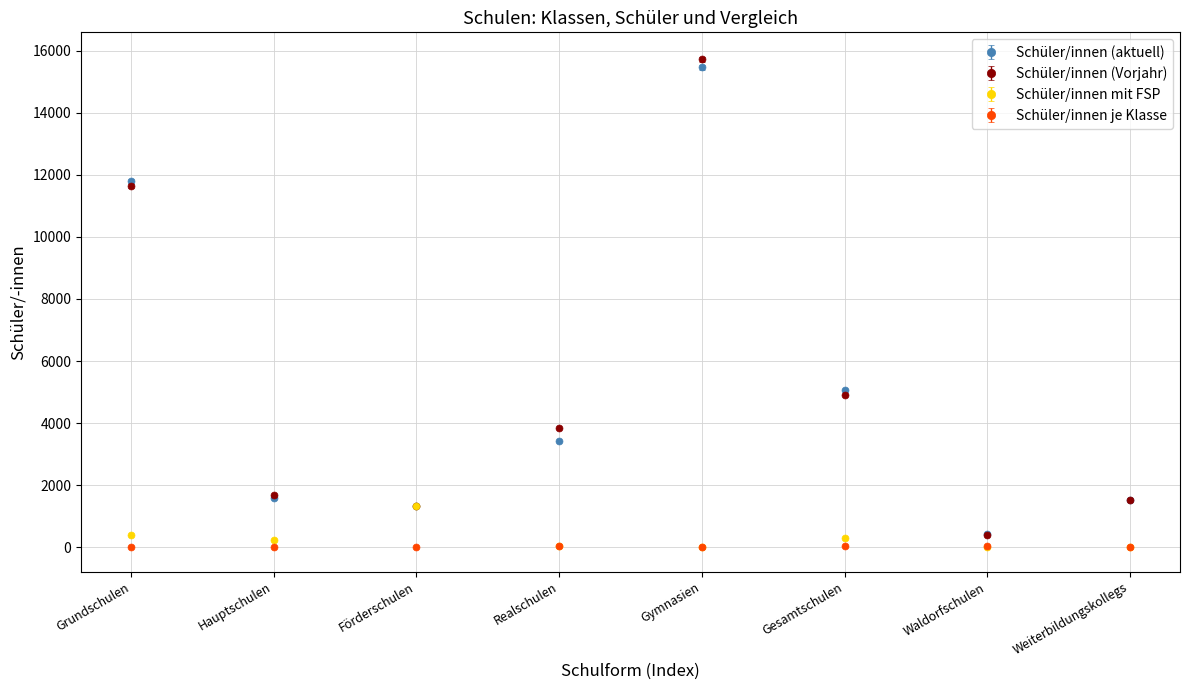

Which series changed the most between Grundschulen and Förderschulen?

Schüler/innen (aktuell)